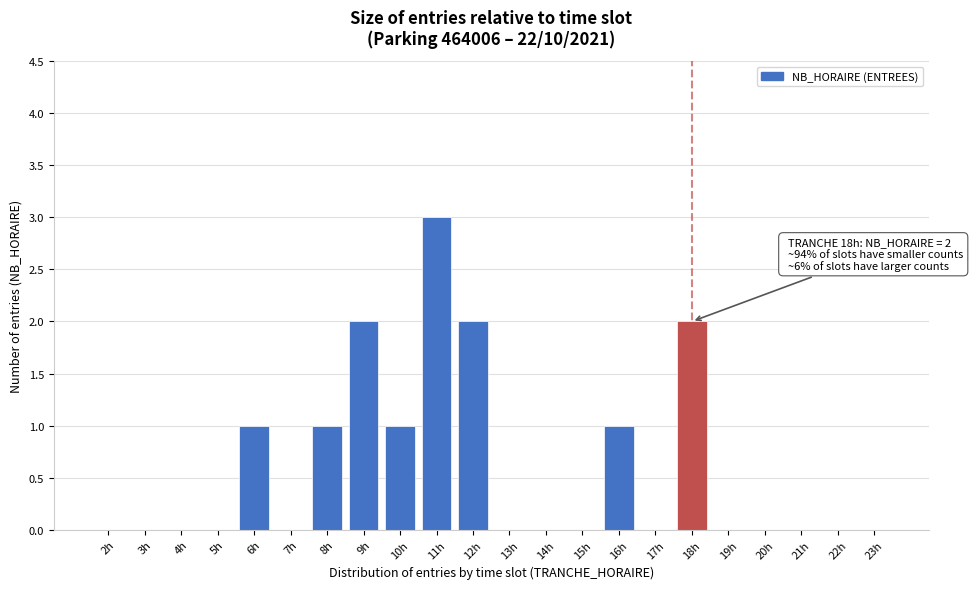

Reading left to right, list all the values displayed in this chart.

2h=0	3h=0	4h=0	5h=0	6h=1	7h=0	8h=1	9h=2	10h=1	11h=3	12h=2	13h=0	14h=0	15h=0	16h=1	17h=0	18h=2	19h=0	20h=0	21h=0	22h=0	23h=0